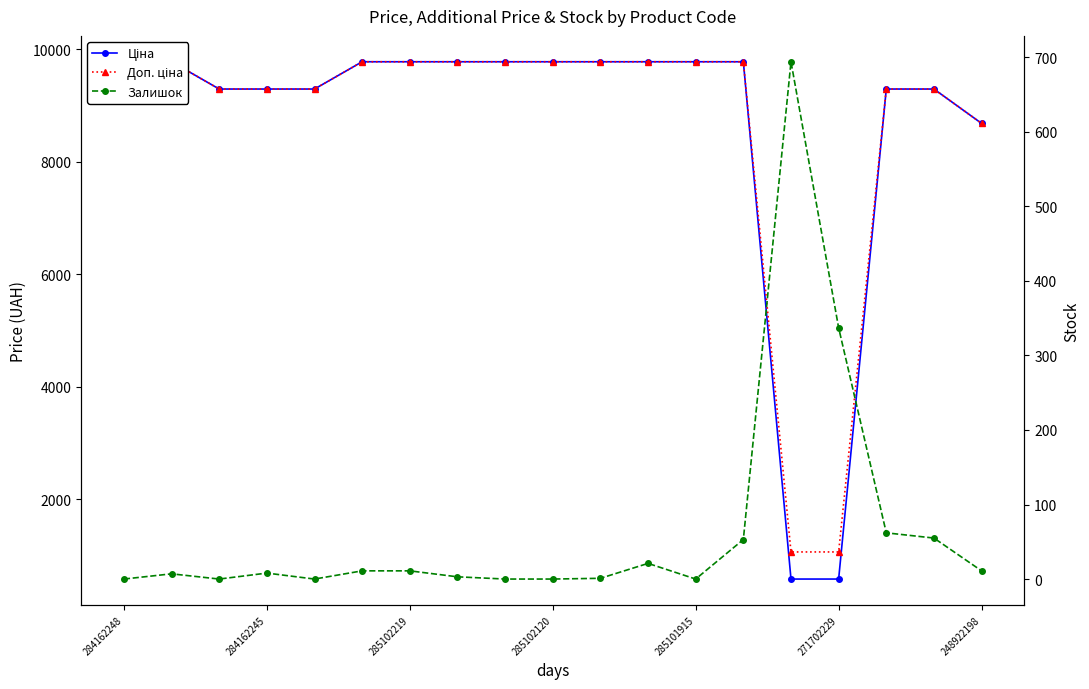

What is the value of the Залишок point at the 17th from the left?

62.0